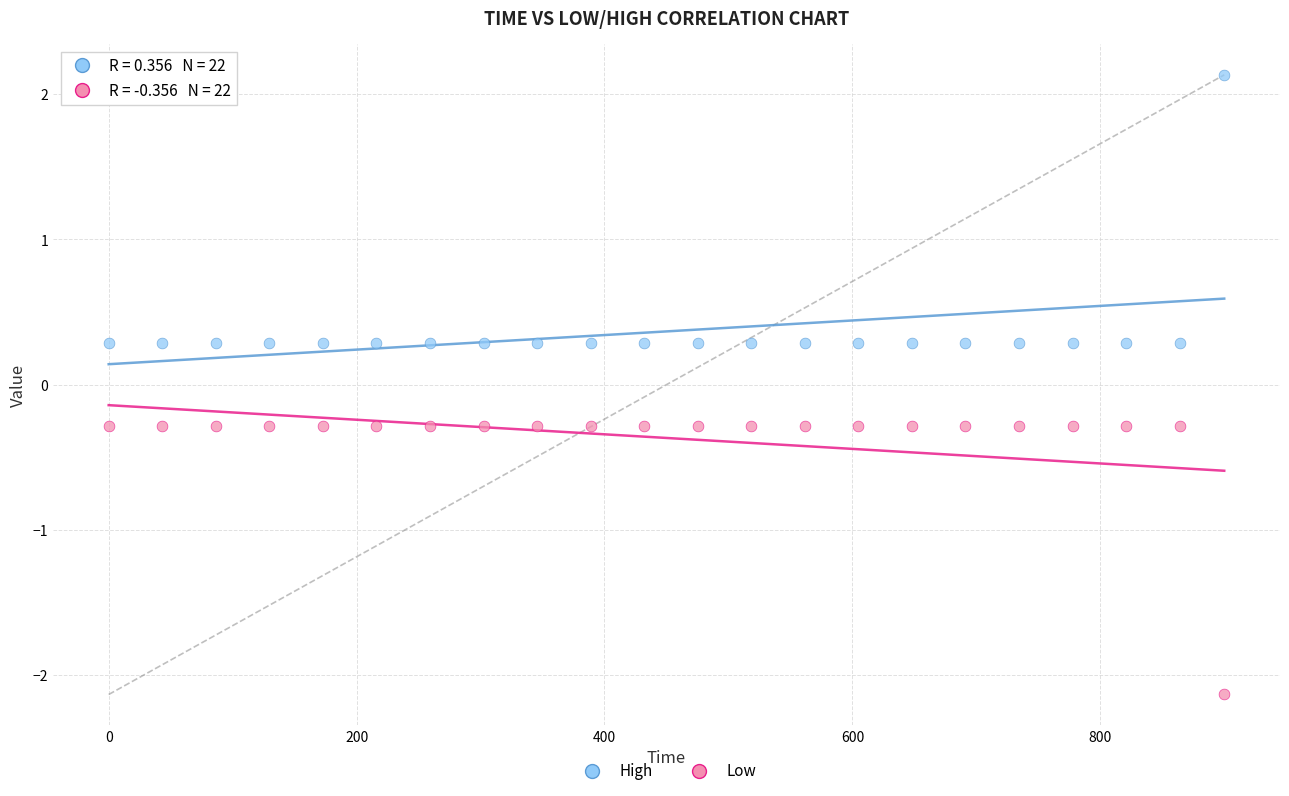

What are all the series names shown in the legend?

High, Low